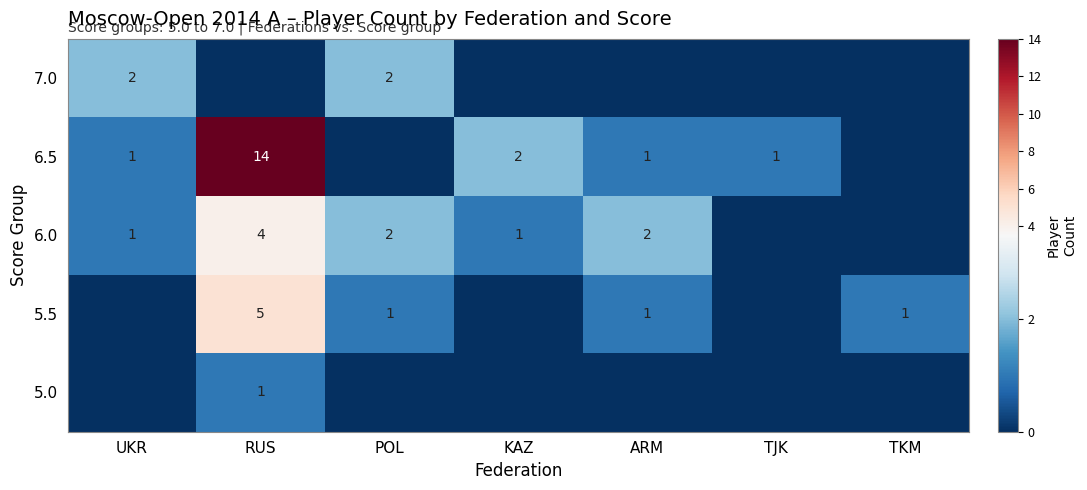

Is it true that 6.5 equals 1 at KAZ?

False